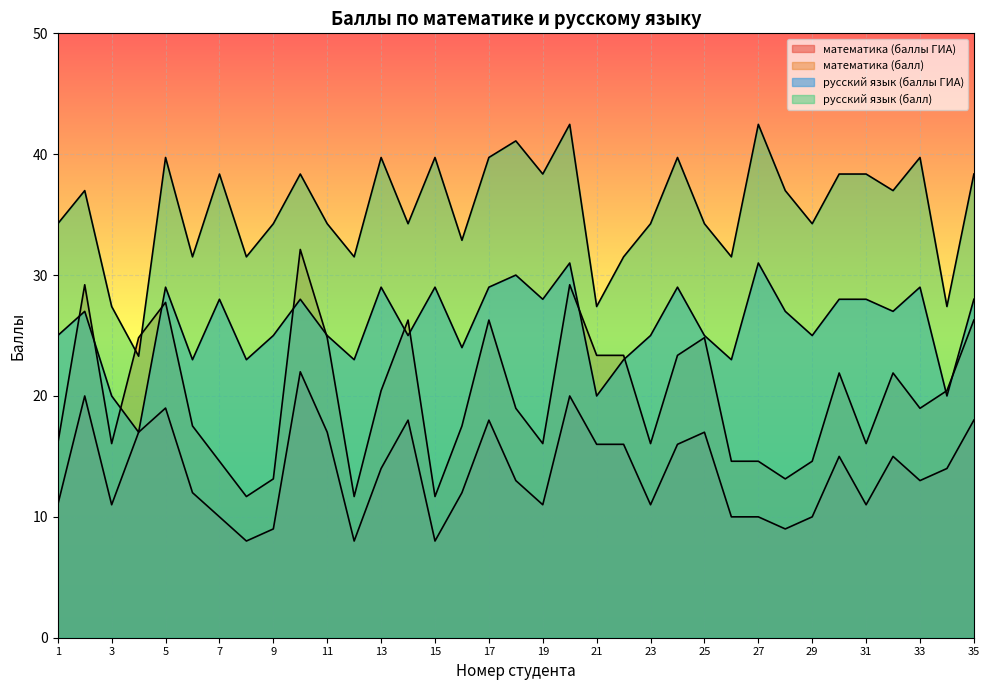

Is it true that русский язык (баллы ГИА) equals 18.3 at 35?

False